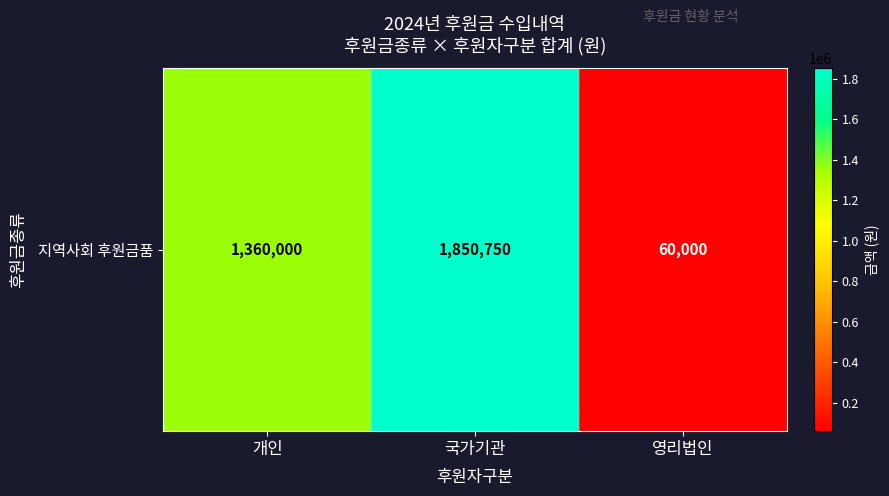

What is the difference between the values at 개인 and 국가기관?

490750